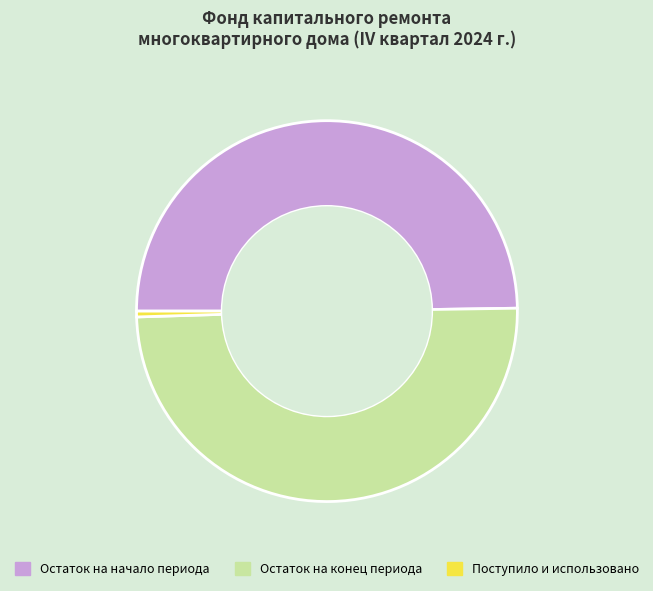

Does Поступило и использовано account for over 50% of the chart?

No